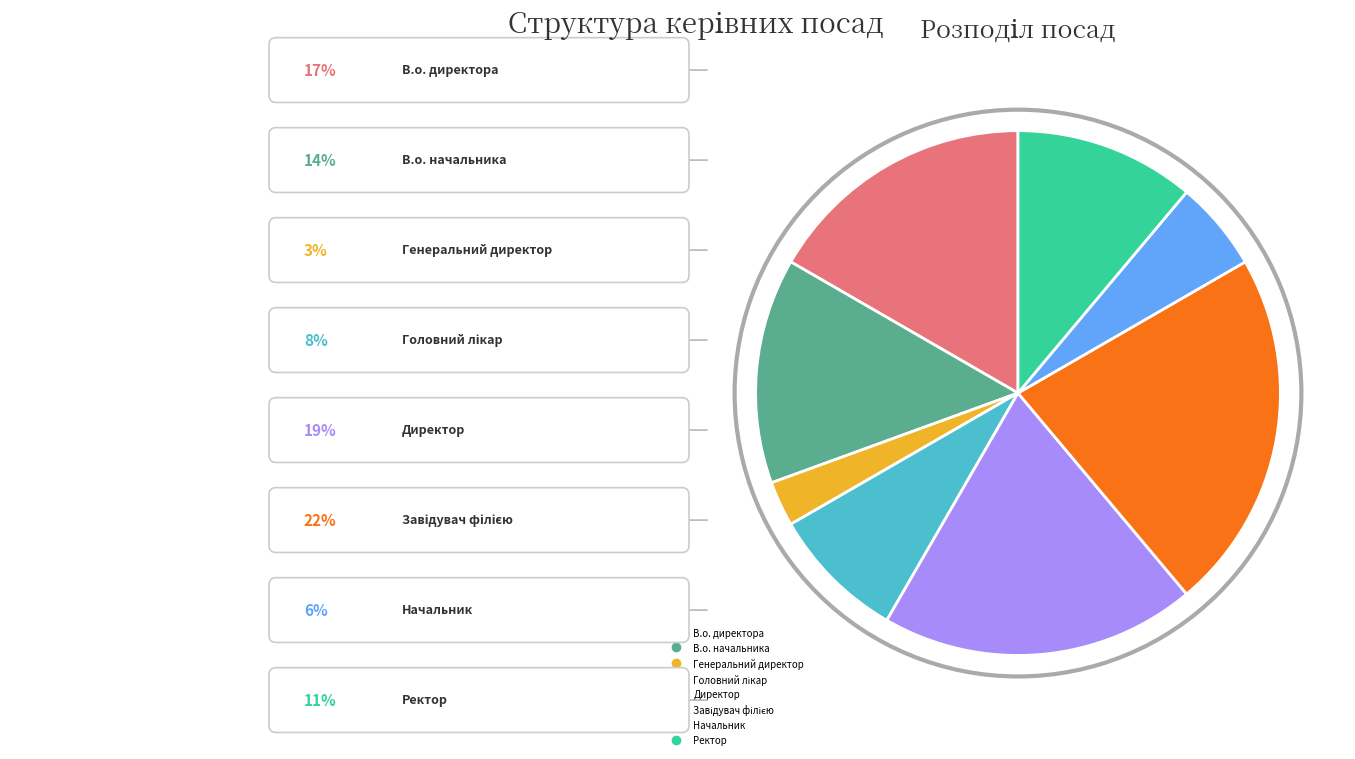

Which category has the smallest portion of the pie?

Генеральний директор